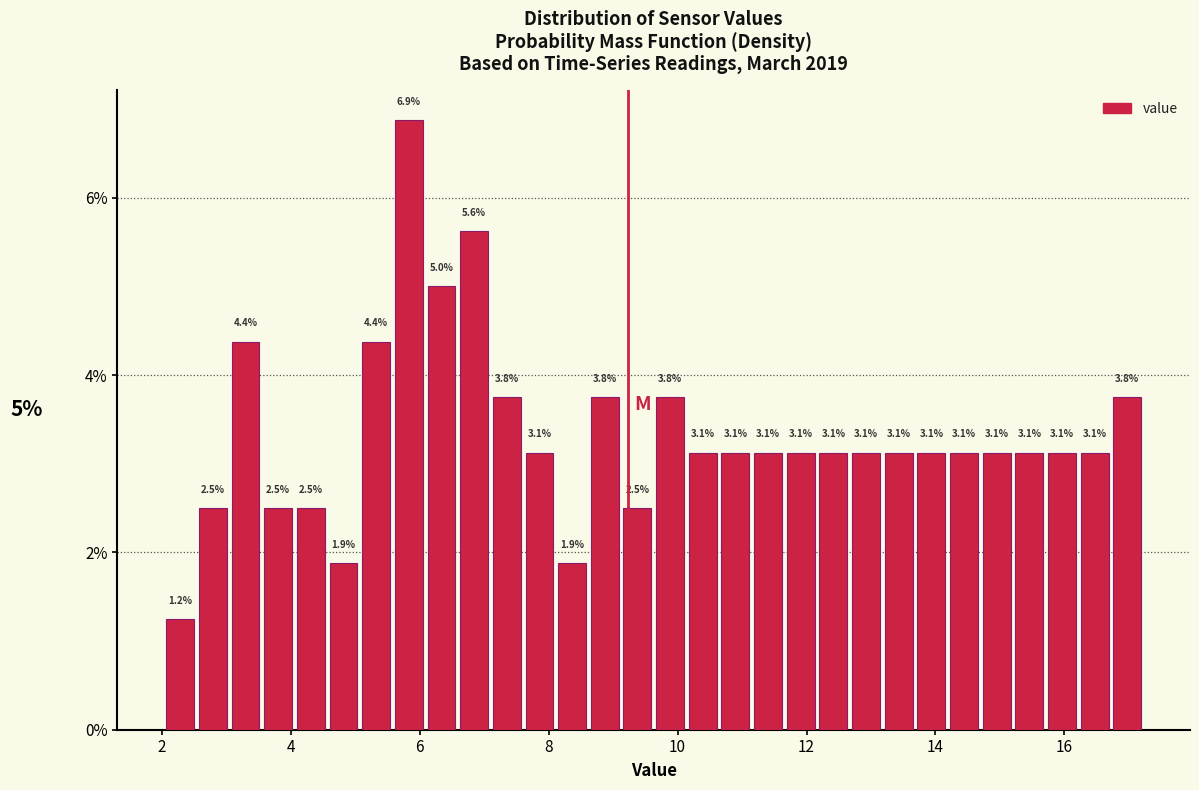

Around what value on the x-axis is the tallest bar? Give the approximate position of its centre, as read against the axis.

5.8